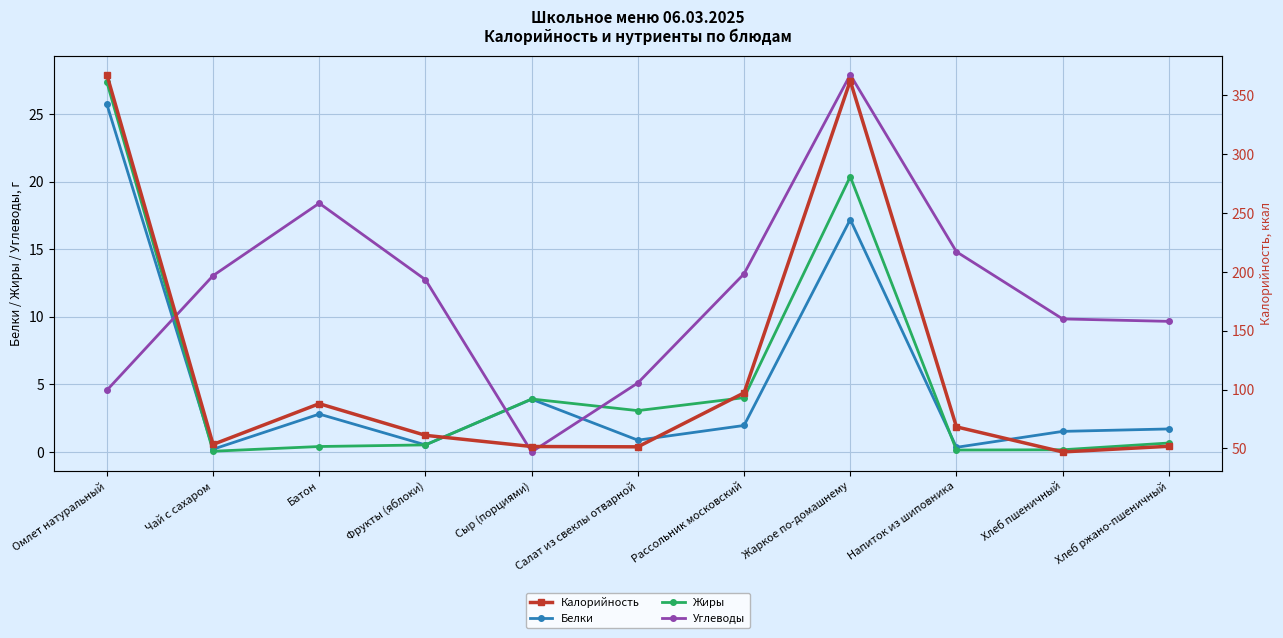

True or false: Жиры and Калорийность intersect in this chart.

False